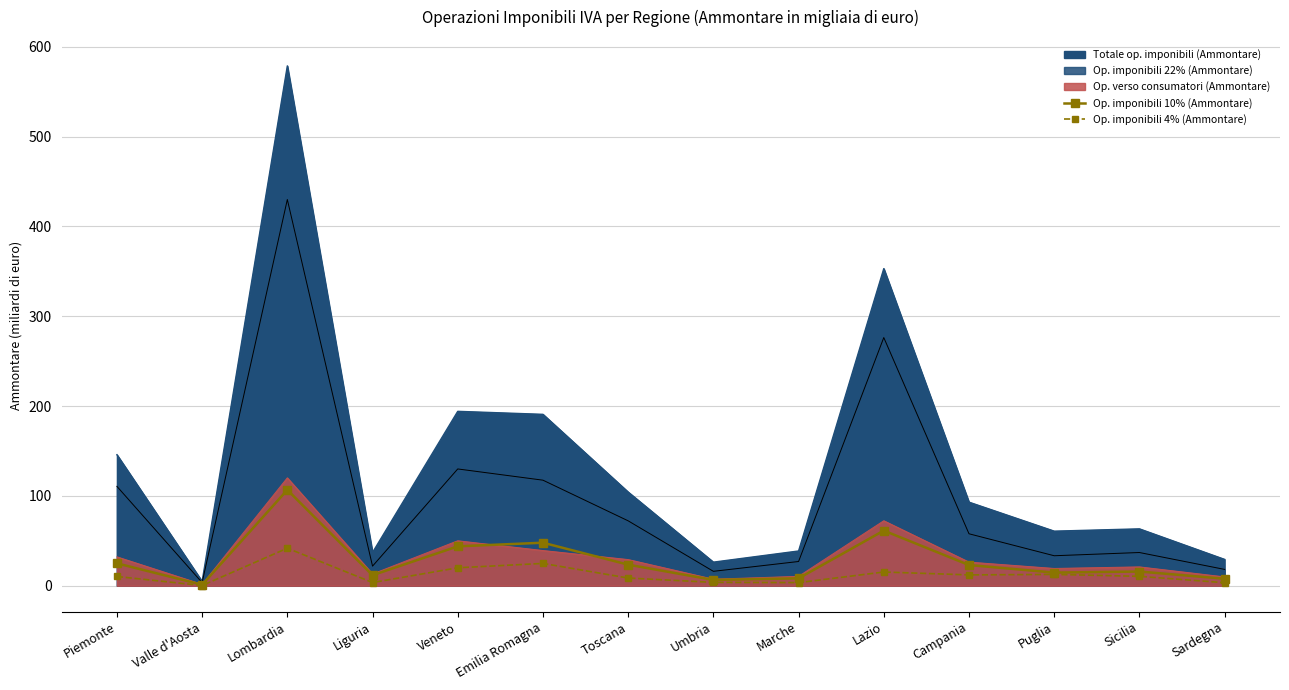

What is the total value across all series at Liguria?

15.2